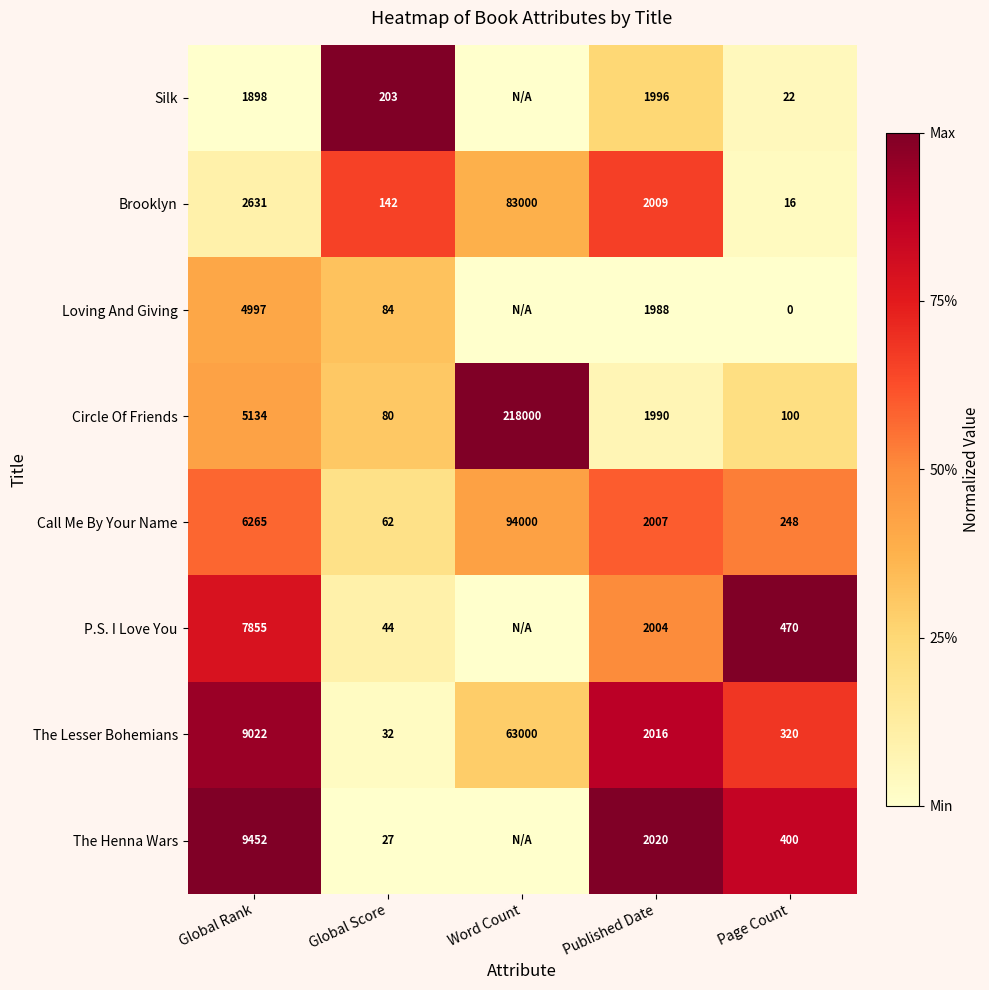

What is the total value across all series at Global Rank?

47254